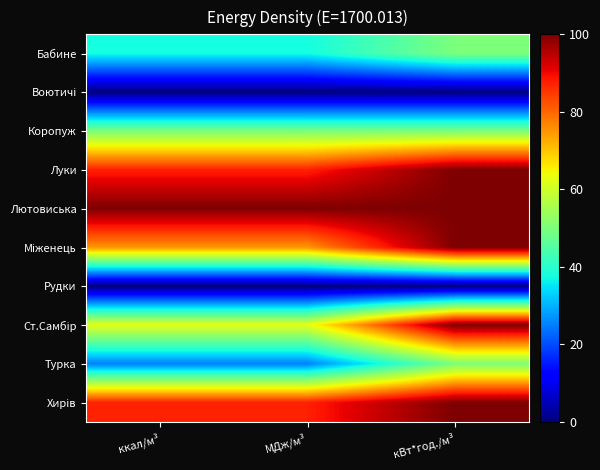

What is the spread (max minus min) of values at МДж/м³?

100.0